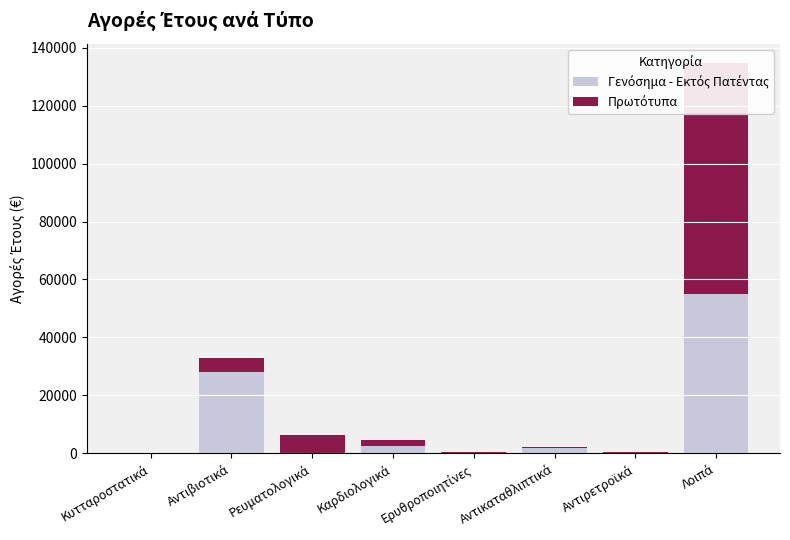

List the series in order of their peak value, highest first.

Πρωτότυπα, Γενόσημα - Εκτός Πατέντας